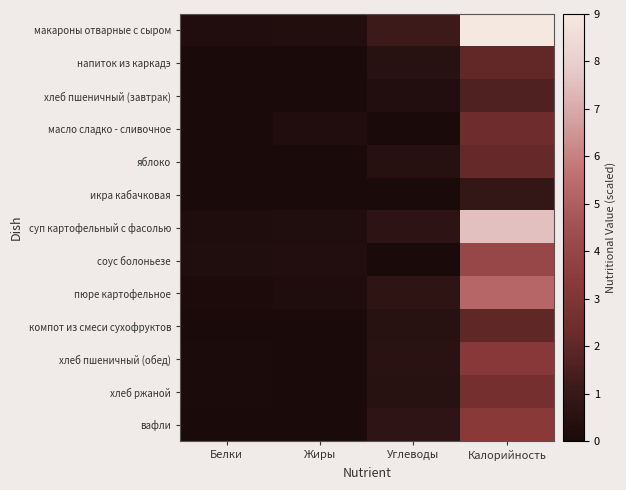

Reading right to left, transcribe all the data shown in this chart.

макароны отварные с сыром: Калорийность=9.0	Углеводы=1.2	Жиры=0.3	Белки=0.3
напиток из каркадэ: Калорийность=2.1	Углеводы=0.5	Жиры=0.0	Белки=0.0
хлеб пшеничный (завтрак): Калорийность=1.6	Углеводы=0.3	Жиры=0.0	Белки=0.0
масло сладко - сливочное: Калорийность=2.4	Углеводы=0.0	Жиры=0.3	Белки=0.0
яблоко: Калорийность=2.2	Углеводы=0.5	Жиры=0.0	Белки=0.0
икра кабачковая: Калорийность=0.9	Углеводы=0.1	Жиры=0.1	Белки=0.0
суп картофельный с фасолью: Калорийность=7.6	Углеводы=0.7	Жиры=0.2	Белки=0.2
соус болоньезе: Калорийность=4.0	Углеводы=0.1	Жиры=0.3	Белки=0.2
пюре картофельное: Калорийность=5.3	Углеводы=0.8	Жиры=0.2	Белки=0.1
компот из смеси сухофруктов: Калорийность=2.0	Углеводы=0.5	Жиры=0.0	Белки=0.0
хлеб пшеничный (обед): Калорийность=3.3	Углеводы=0.6	Жиры=0.0	Белки=0.1
хлеб ржаной: Калорийность=2.6	Углеводы=0.5	Жиры=0.0	Белки=0.1
вафли: Калорийность=3.4	Углеводы=0.7	Жиры=0.0	Белки=0.0